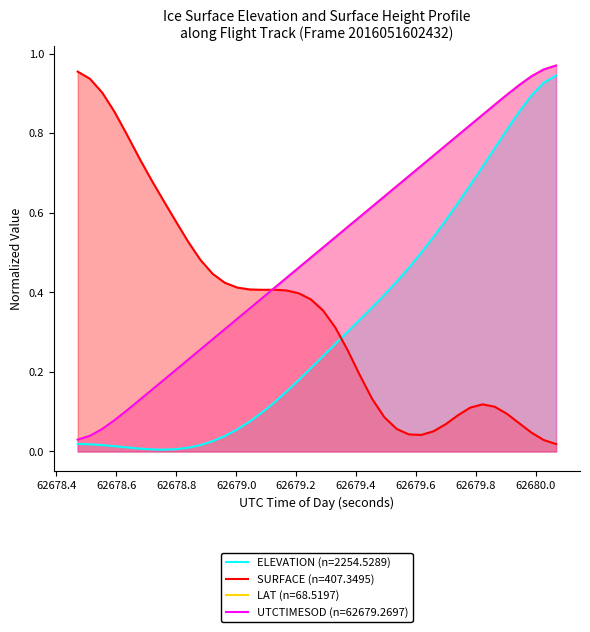

What is the value of the SURFACE point at the 27th from the left?

0.1